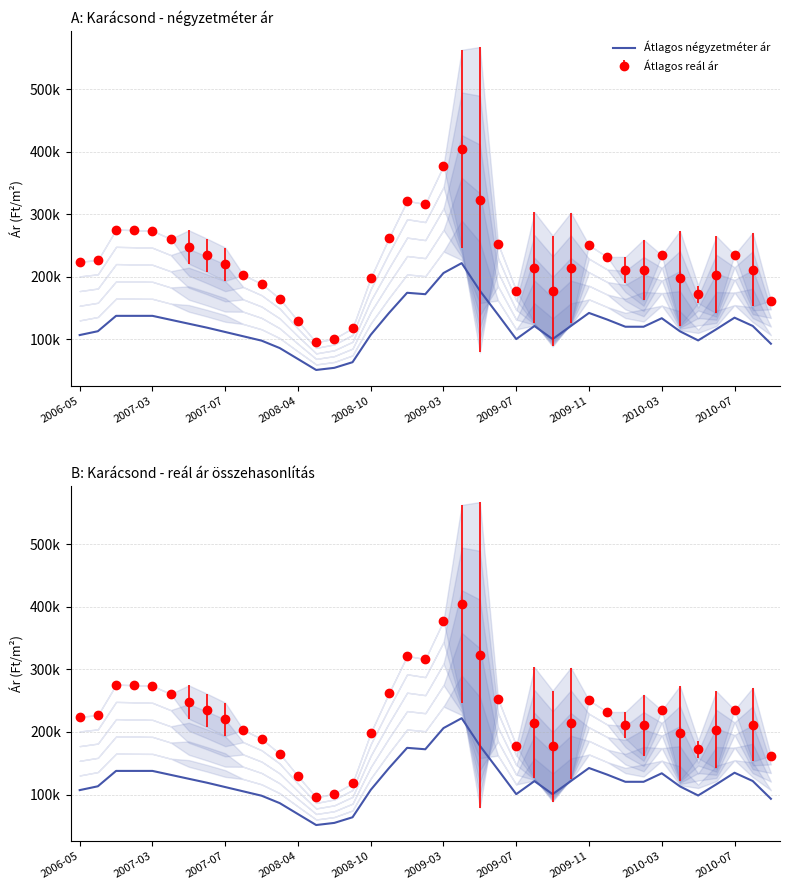

Does the chart display data point markers on the line(s)?

No